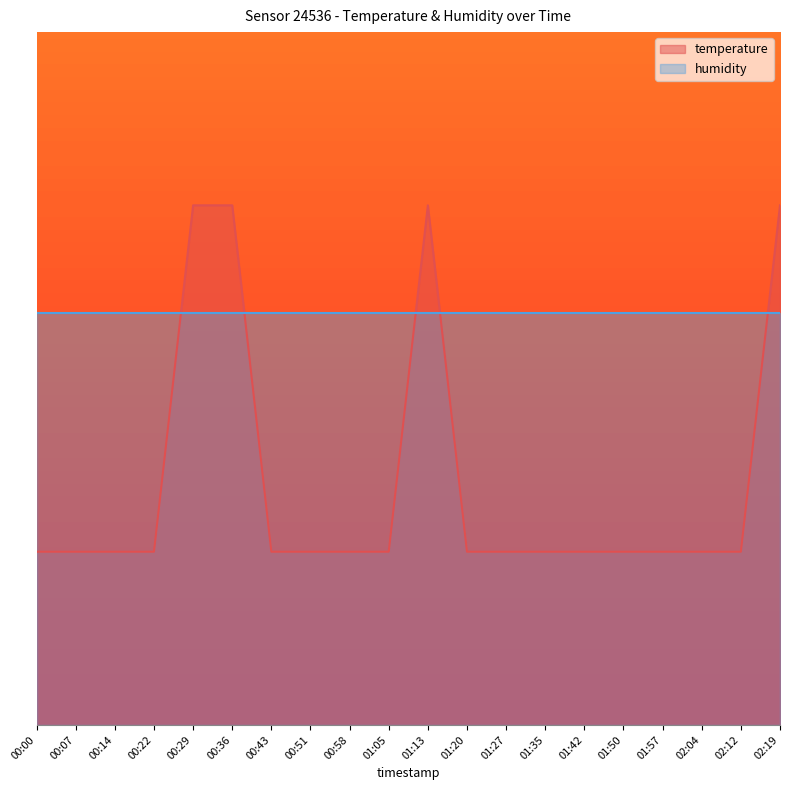

Does the chart display data point markers on the line(s)?

No